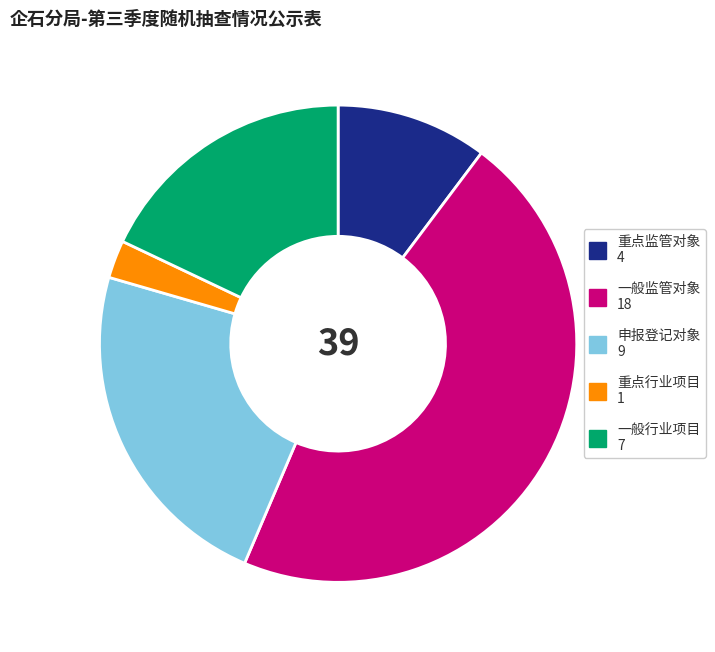

Is 重点行业项目 the majority of the pie?

No